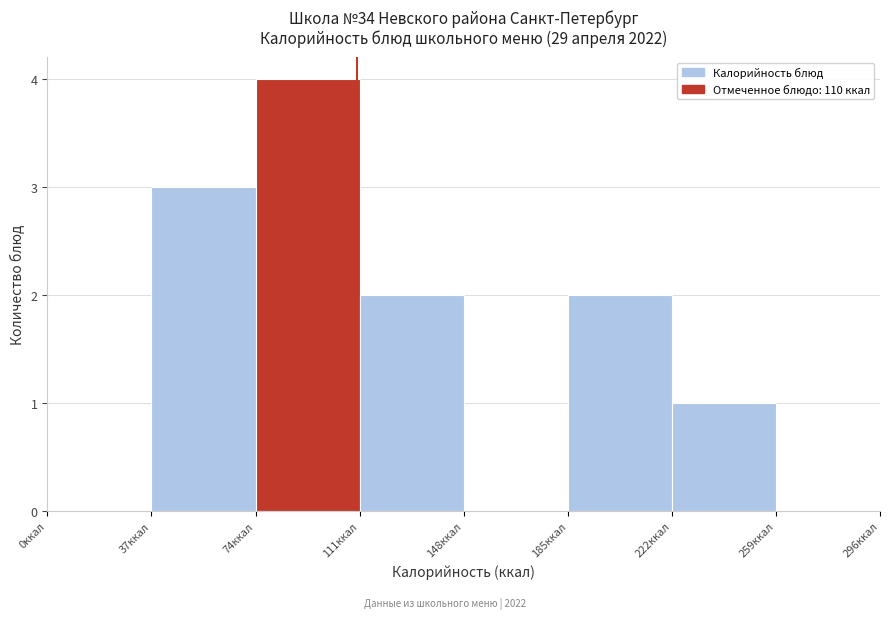

Reading left to right, list every bar in this chart as the range it spans on the x-axis followed by its height. Neither the bar edges nor the heights are printed on the chart, so give them approximately, as read against the axes.

0 to 37: 0
37 to 74: 3
74 to 111: 4
111 to 148: 2
148 to 185: 0
185 to 222: 2
222 to 259: 1
259 to 296: 0